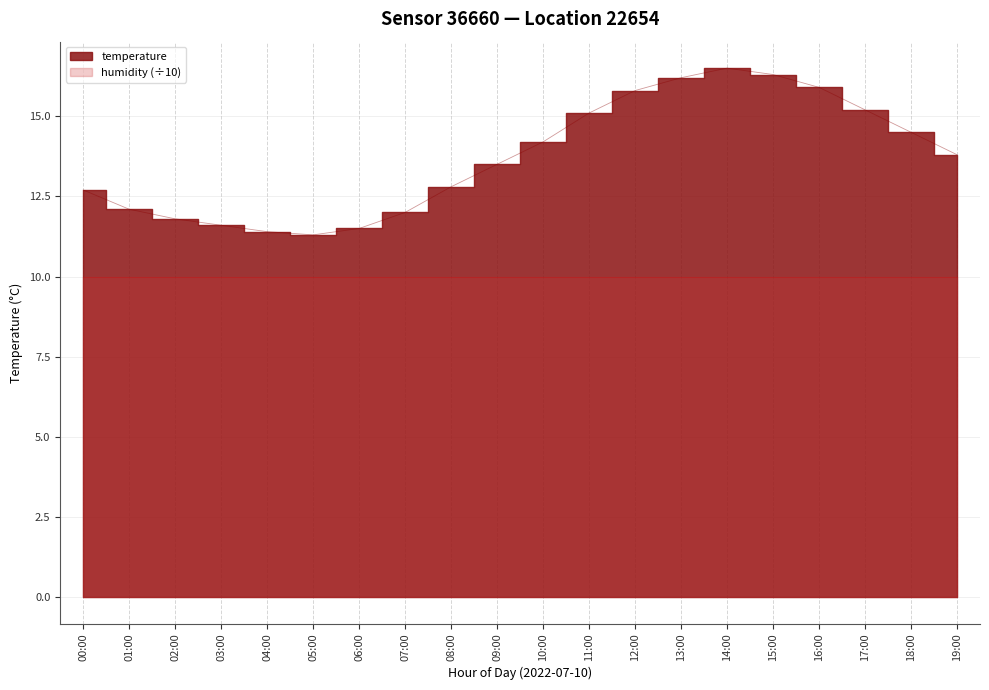

What is the greatest value displayed?

16.5